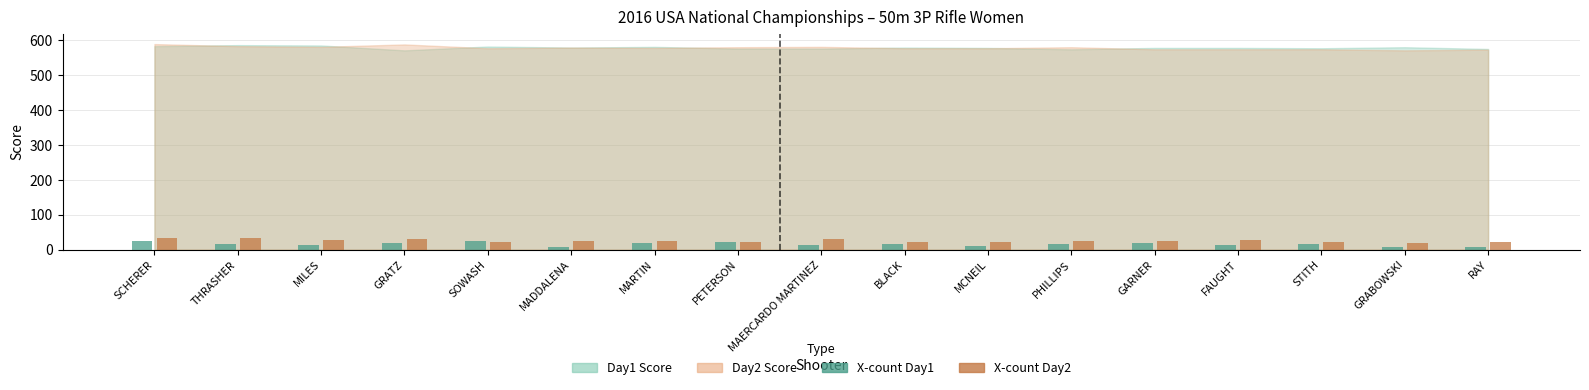

What is the difference between the maximum and minimum values in the X-count Day2 series?

14